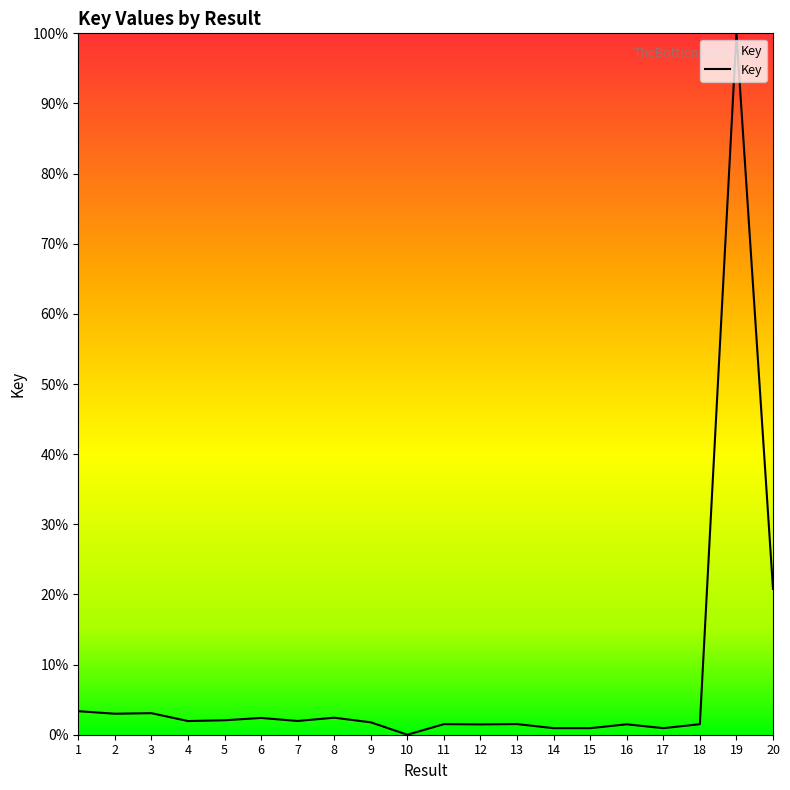

At which label does the data first exceed 1?

1